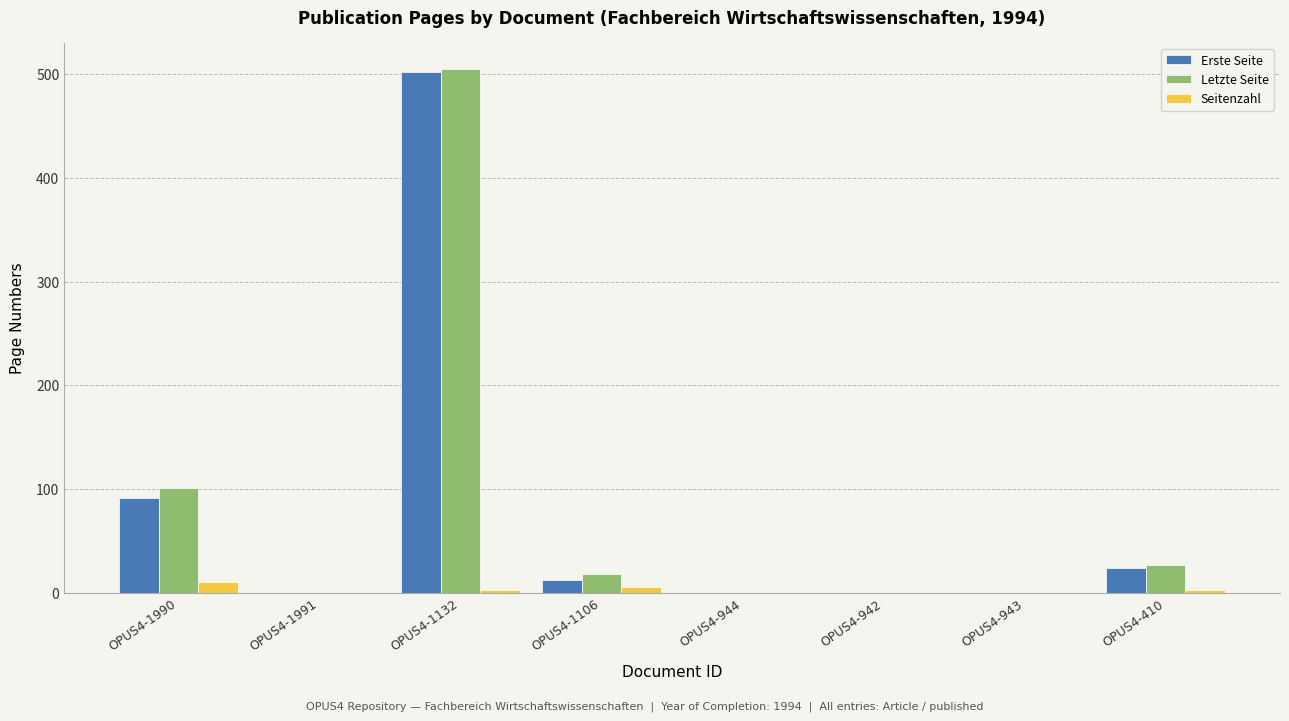

Which series has the largest range (max minus min)?

Letzte Seite